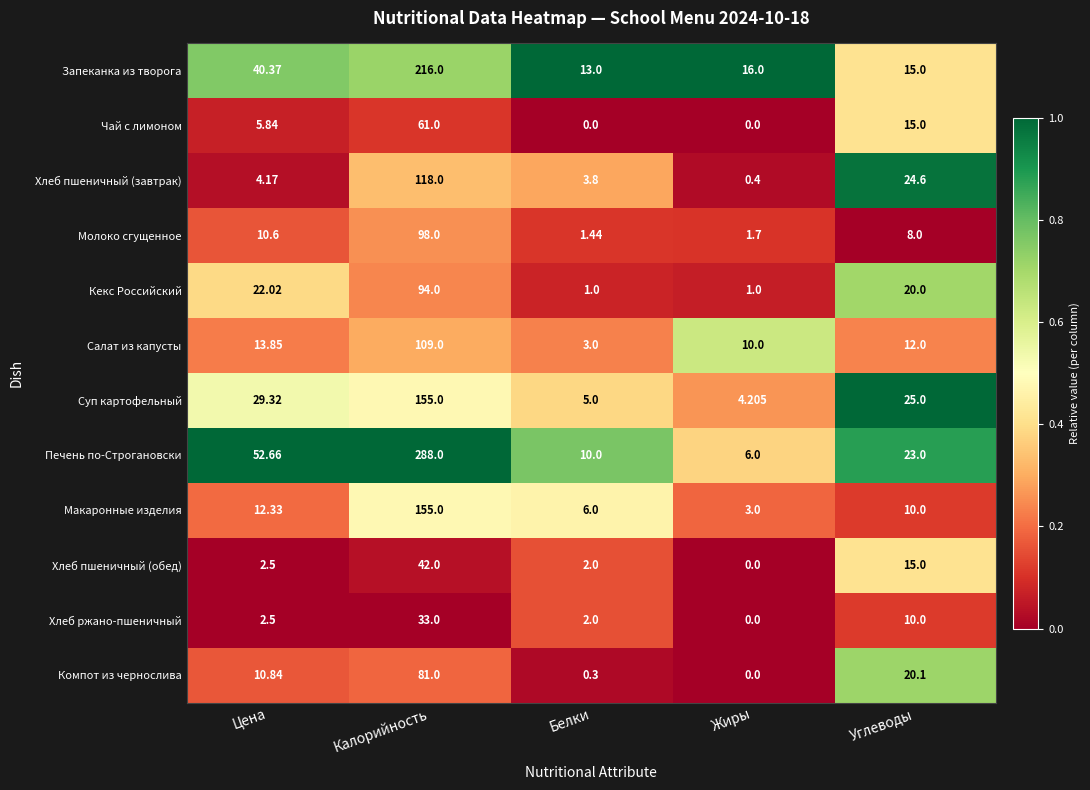

Which series has the largest total across all categories?

Печень по-Строгановски